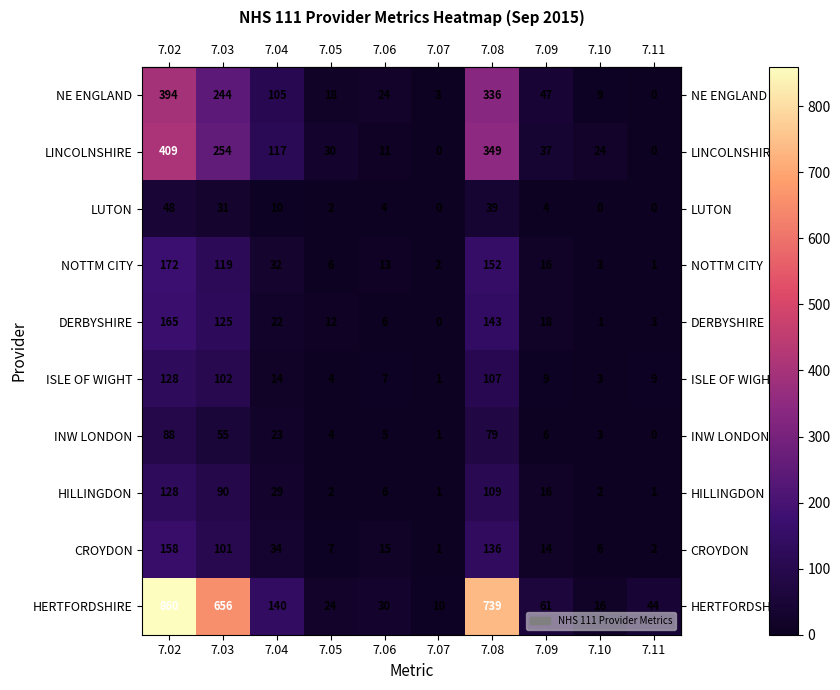

Rank the categories by DERBYSHIRE value from lowest to highest.

7.07, 7.10, 7.11, 7.06, 7.05, 7.09, 7.04, 7.03, 7.08, 7.02